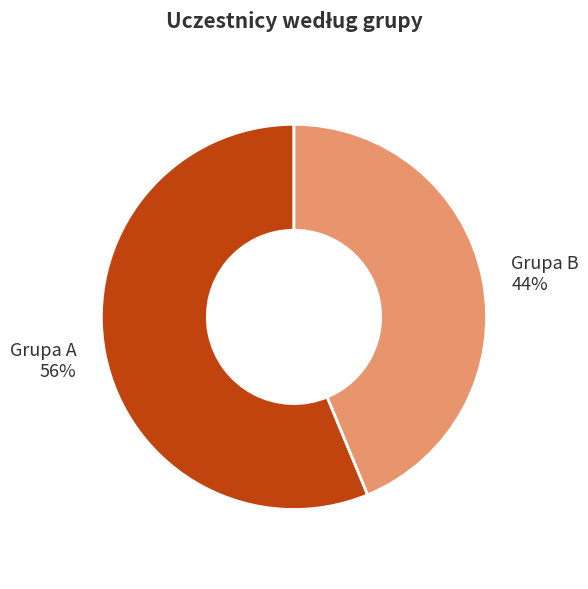

True or false: Grupa A accounts for 44% of the total.

False